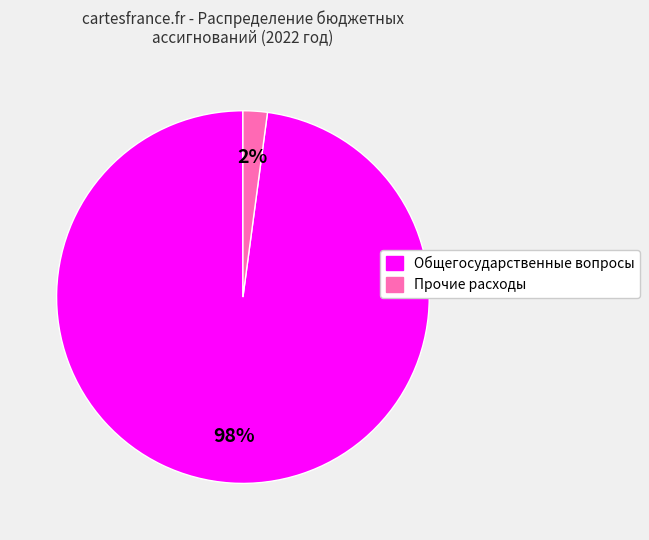

Is there any slice that represents more than half of the pie?

Yes